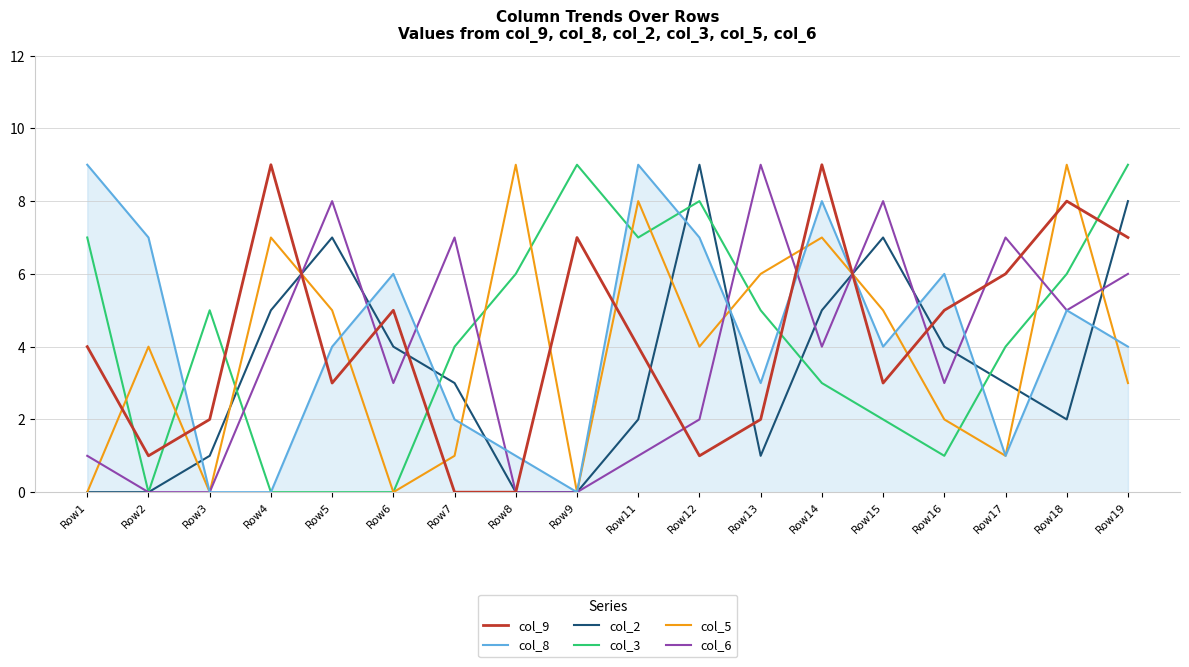

What is the difference between the maximum and minimum values in the col_6 series?

9